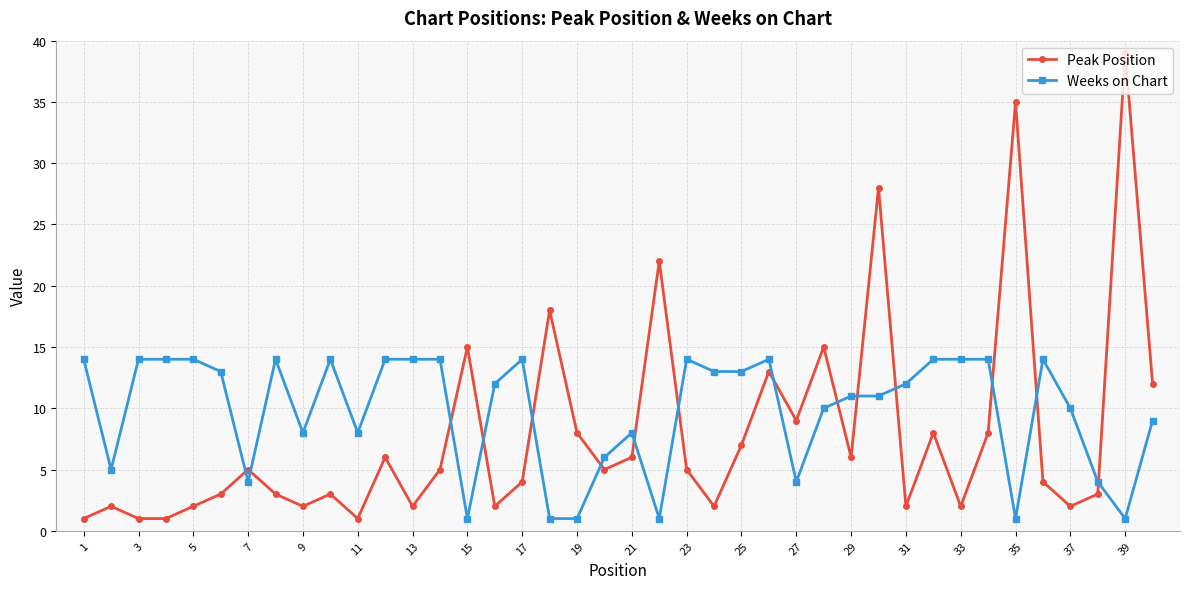

List the series in order of their overall mean, highest first.

Weeks on Chart, Peak Position